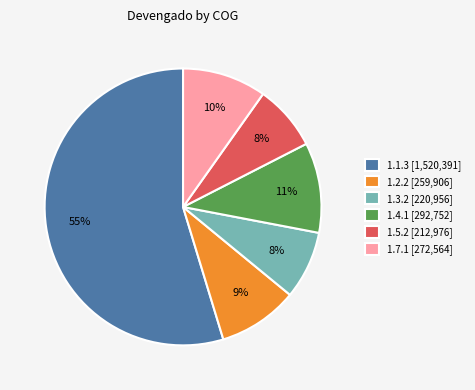

Count the number of slices in the pie.

6